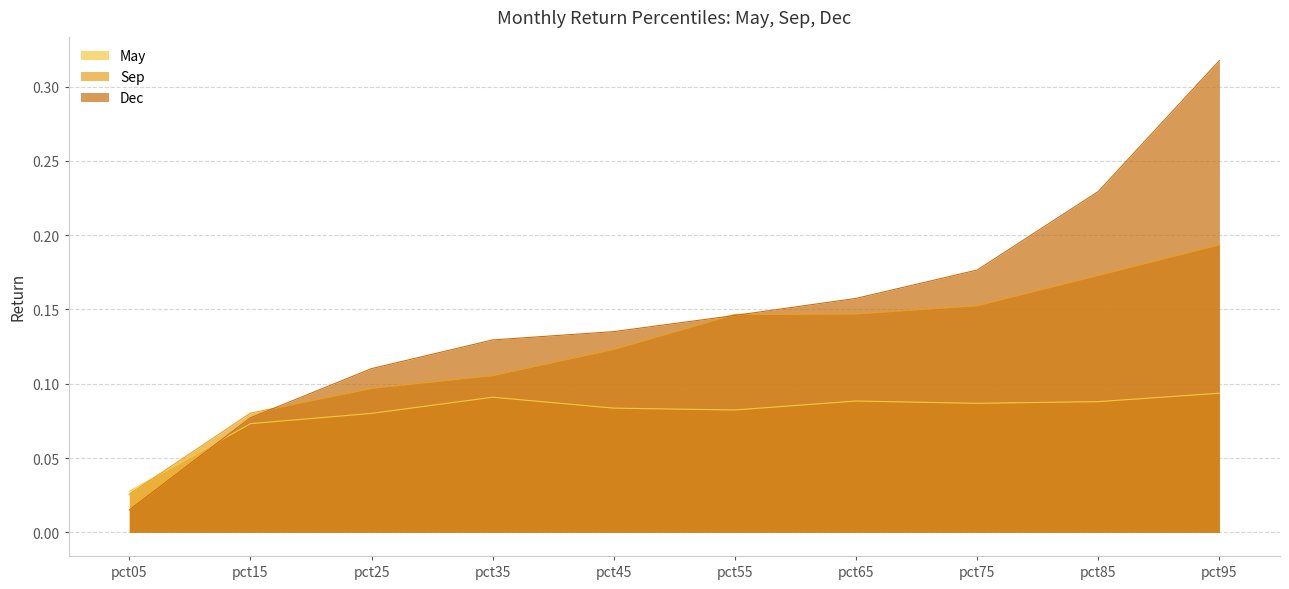

How many lines are shown in the chart?

3